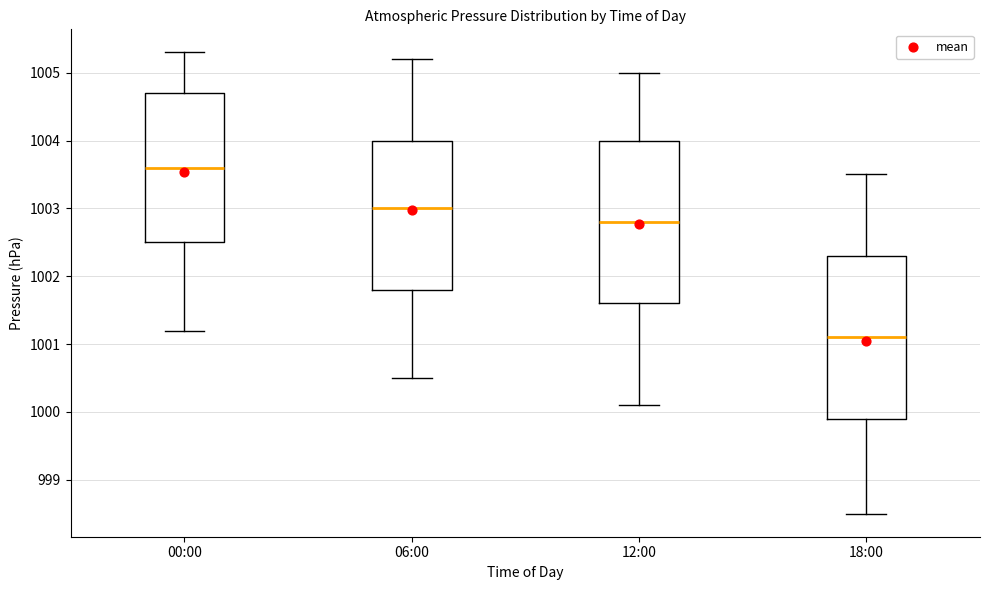

Where does the lower whisker of the box for 12:00 end on the y-axis? The values are not printed on the chart, so give them approximately, as read against the axis.

1000.1